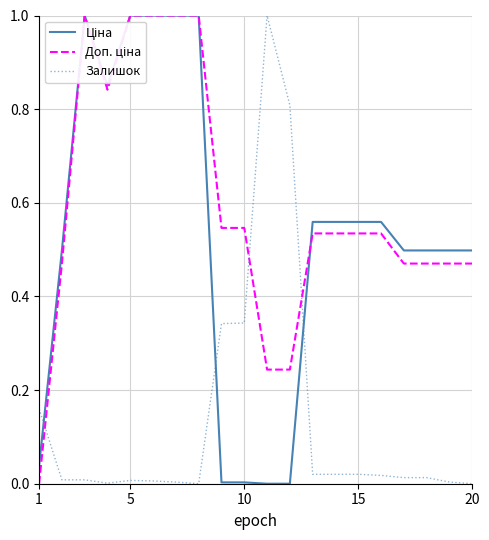

What is the greatest value displayed?

1.0